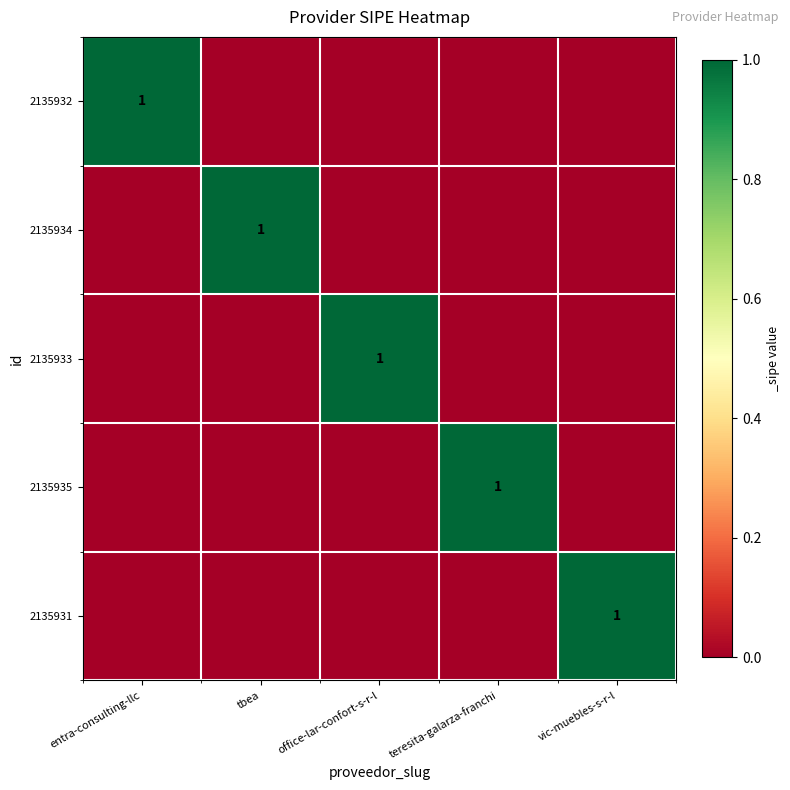

How many categories are shown in the chart?

5